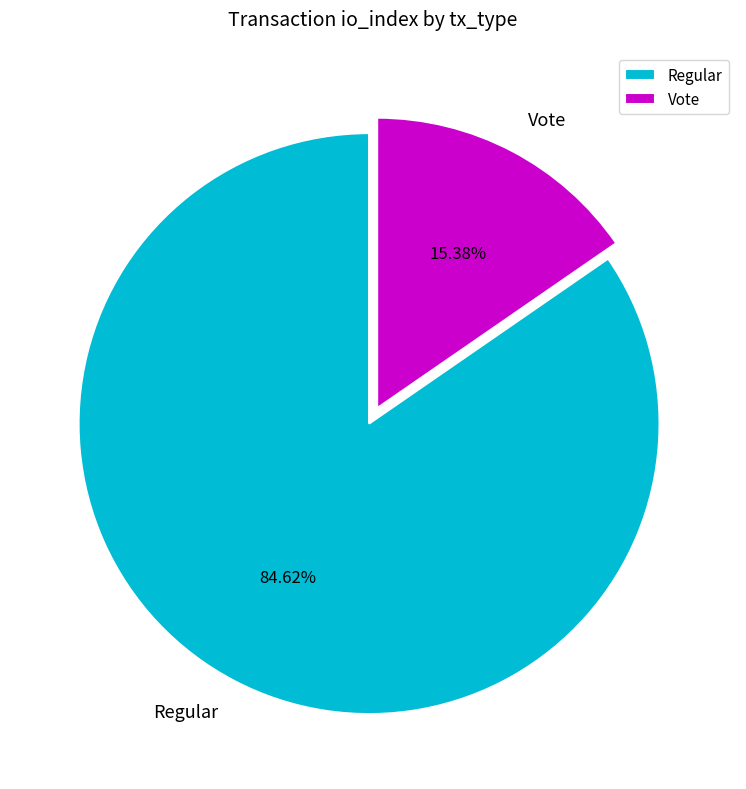

Which slice represents more than half of the pie?

Regular